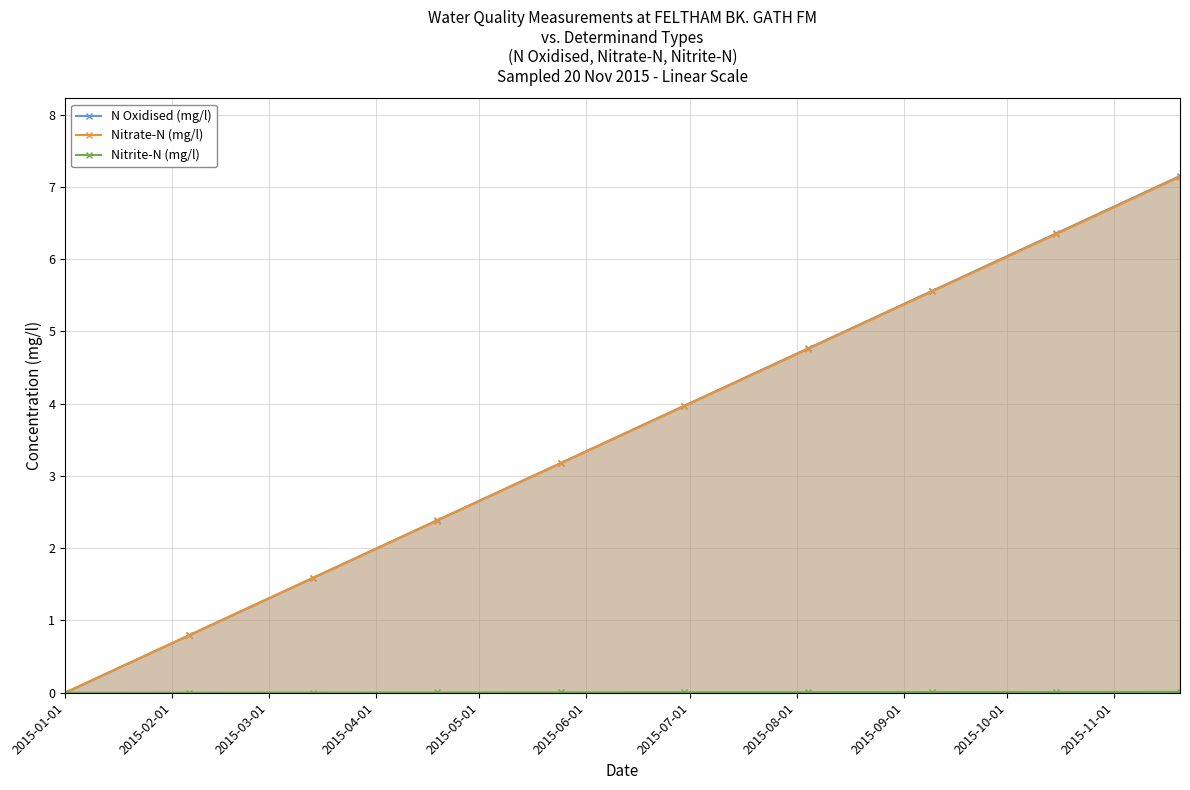

What is the value of the Nitrate-N (mg/l) point at the 3rd from the left?

1.6